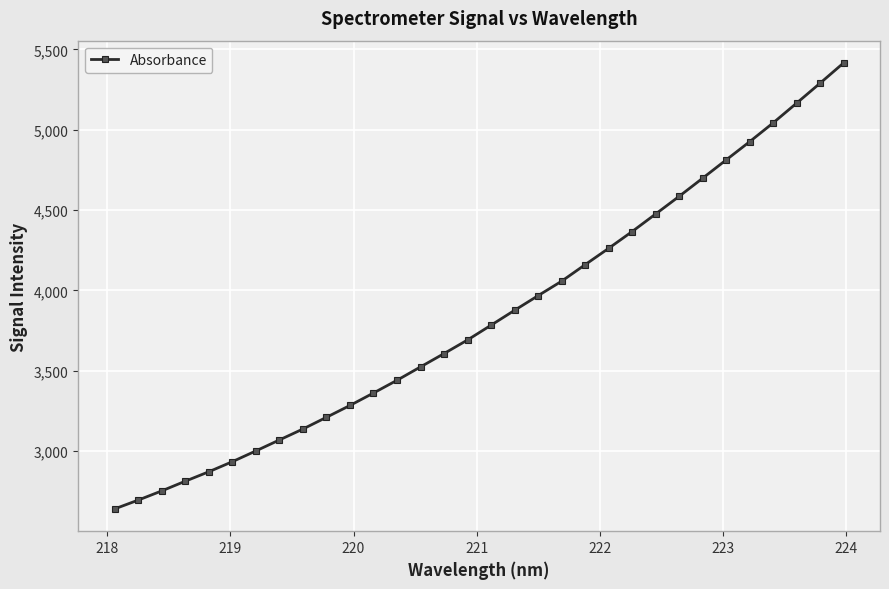

What is the sum of all values?

122891.2